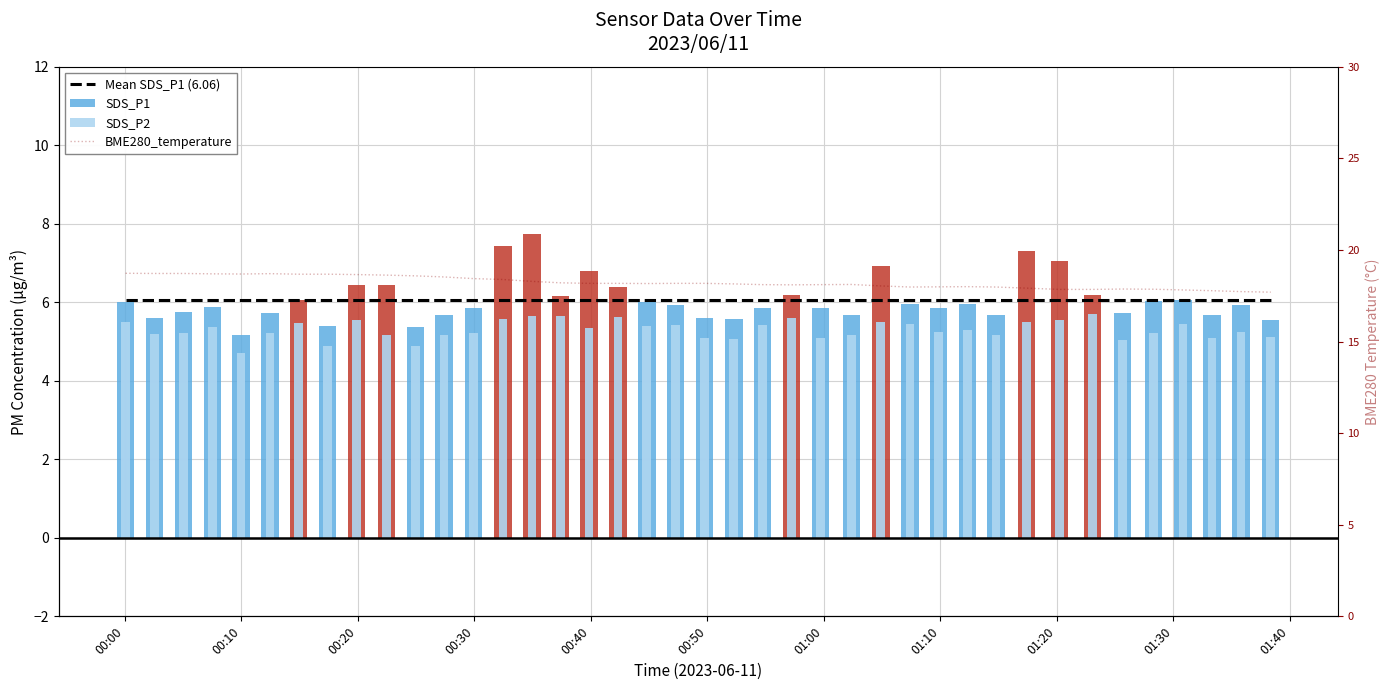

Is it true that BME280_temperature equals 6.0 at 23?

False